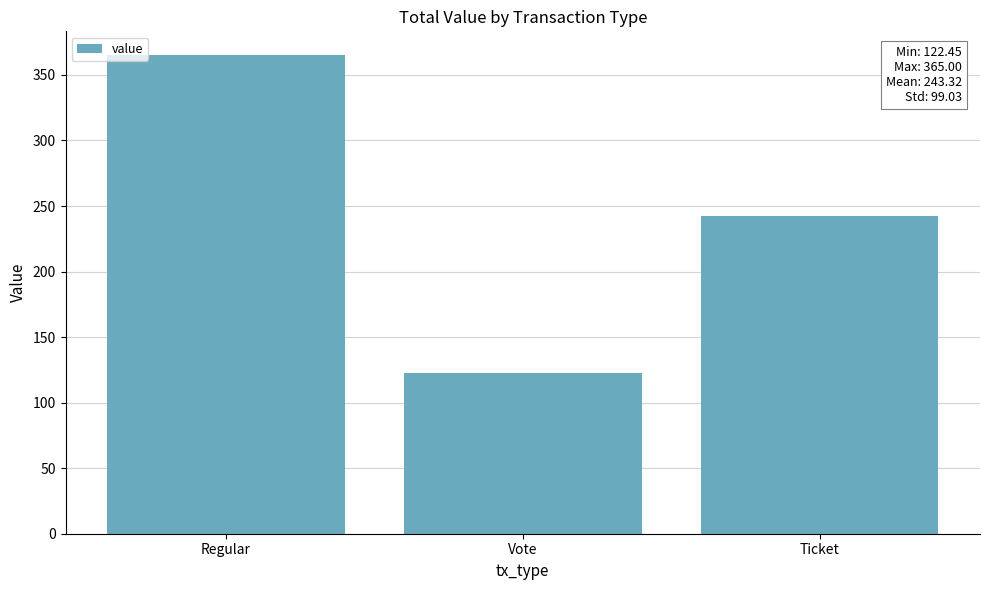

Approximately how many times larger is the value at Ticket compared to Vote?

2.0